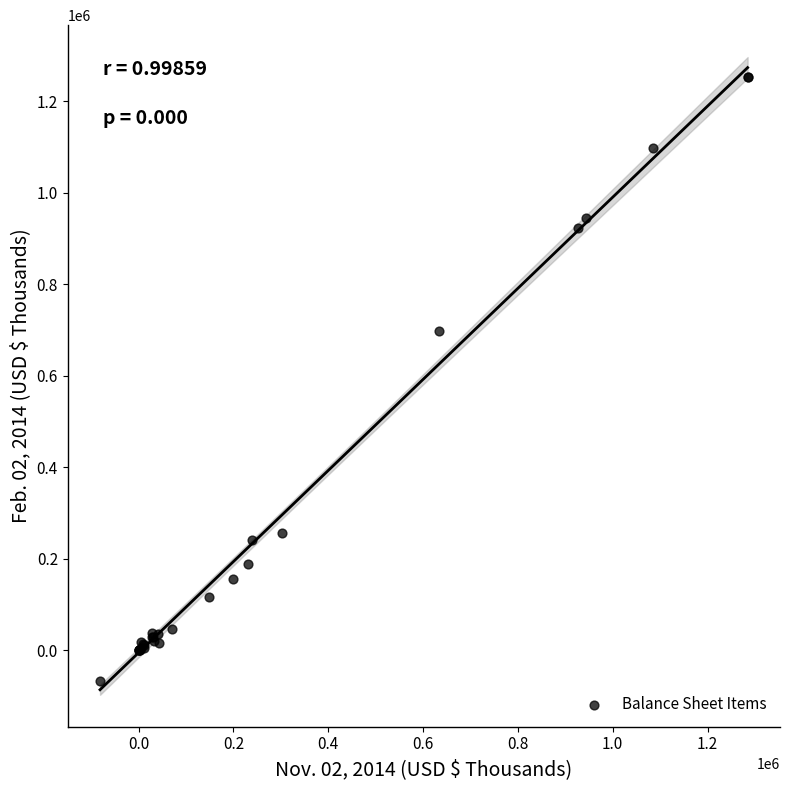

What Y value in the scatter plot is closest to 592160?

698649